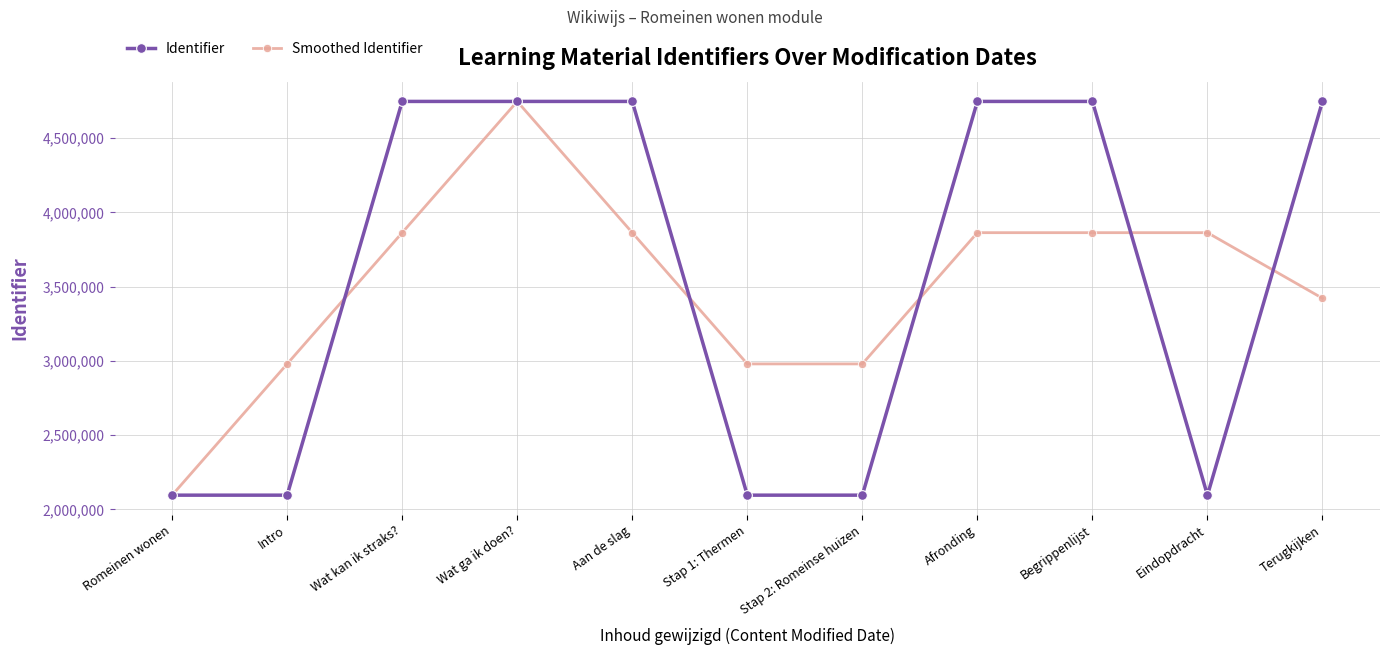

What is the smallest value displayed?

2095705.0